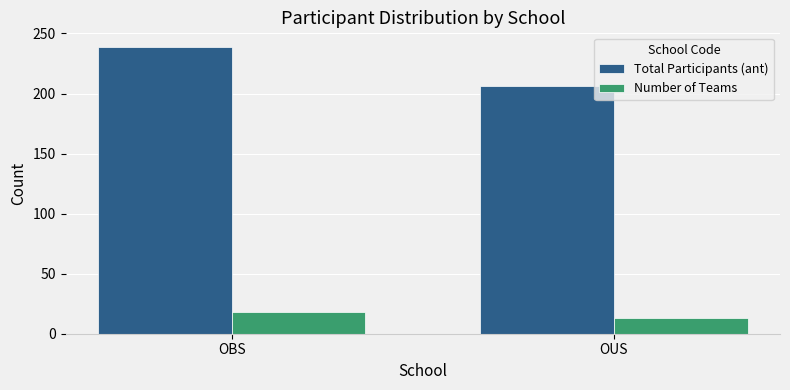

What is the value of the Number of Teams bar at the 1st from the left?

18